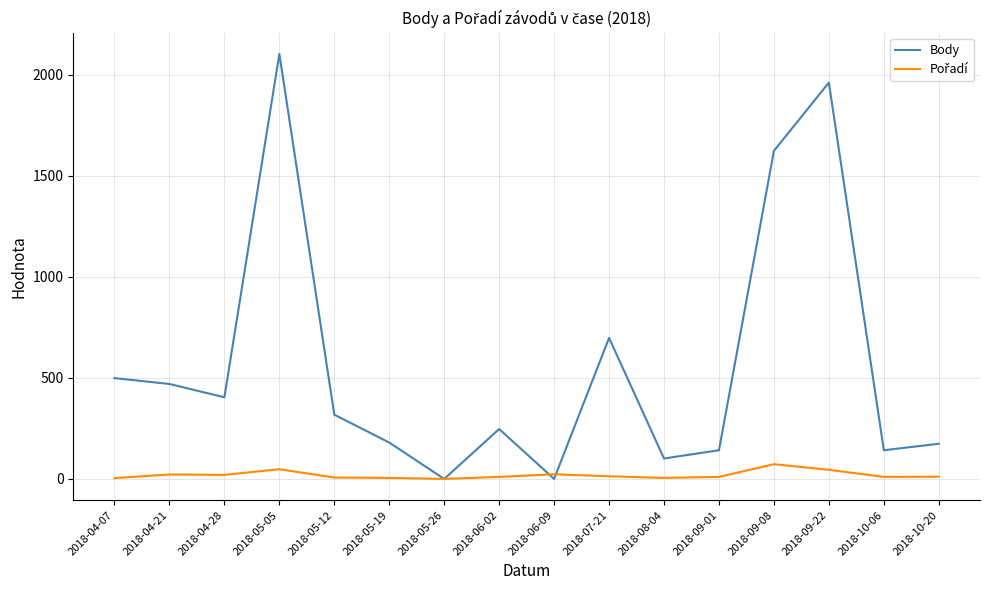

The Body series shows -945 at 2018-05-26. True or false?

False